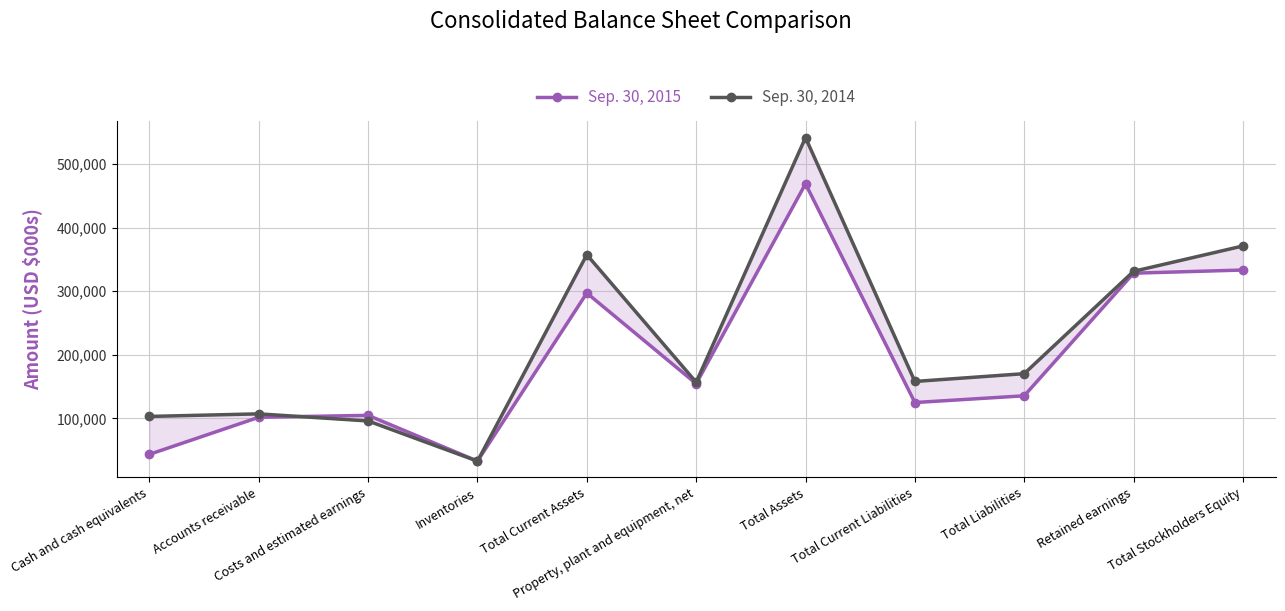

What is the spread (max minus min) of values at Total Liabilities?

34784